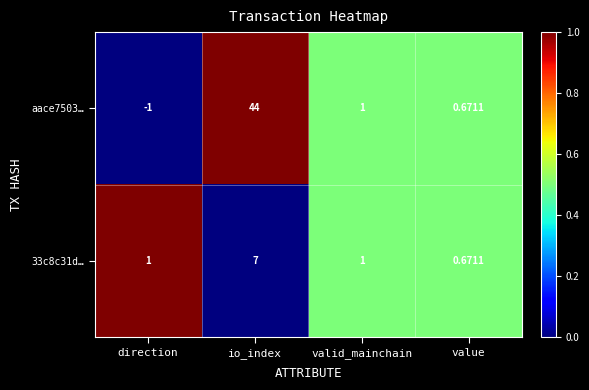

At which category does the chart reach its peak across all series?

io_index